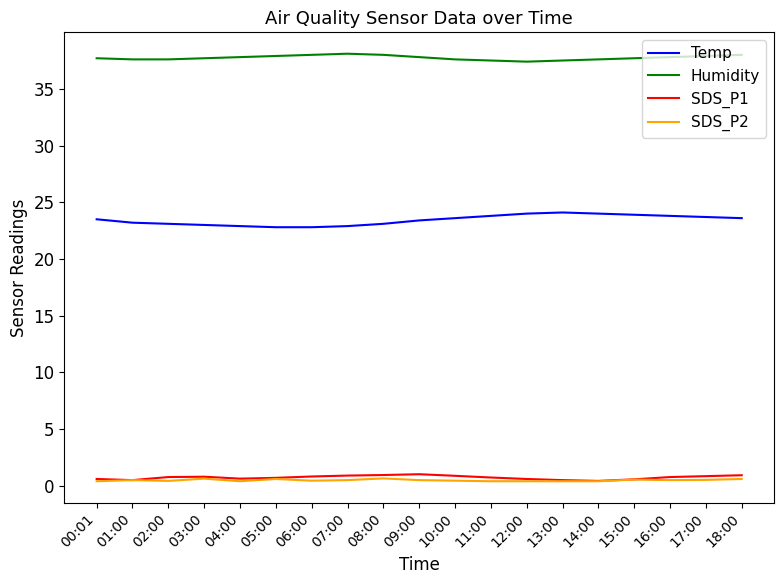

True or false: SDS_P2 and Humidity intersect in this chart.

False